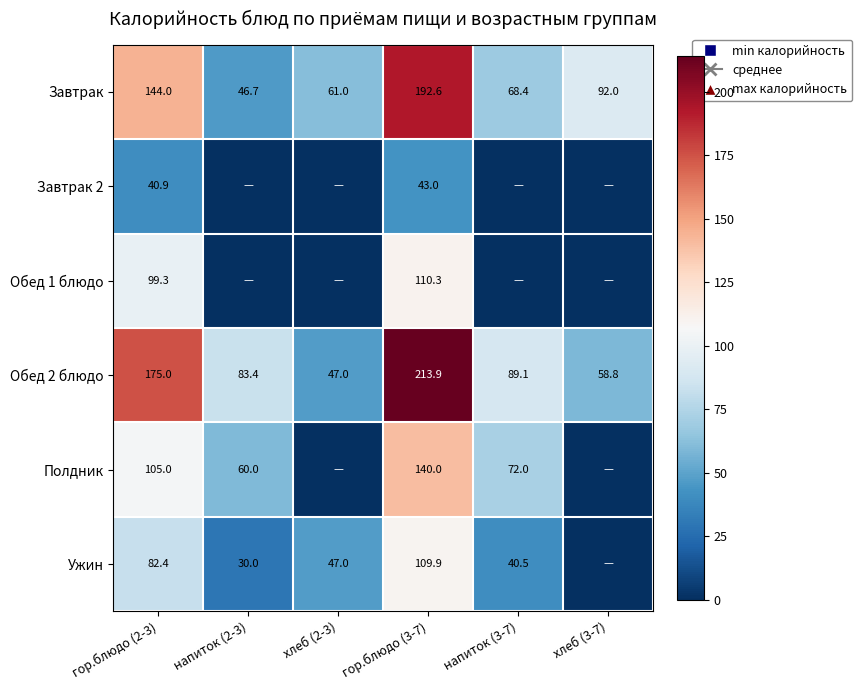

How many data points in Обед 2 блюдо are less than 89?

3